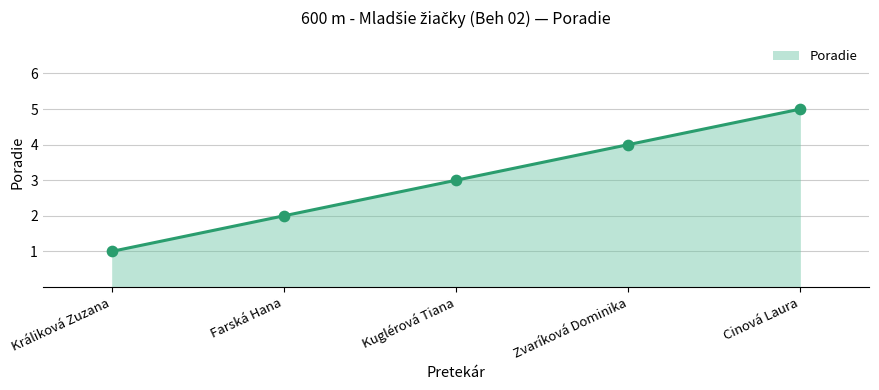

What is the change in value from Kuglérová Tiana to Cinová Laura?

+2